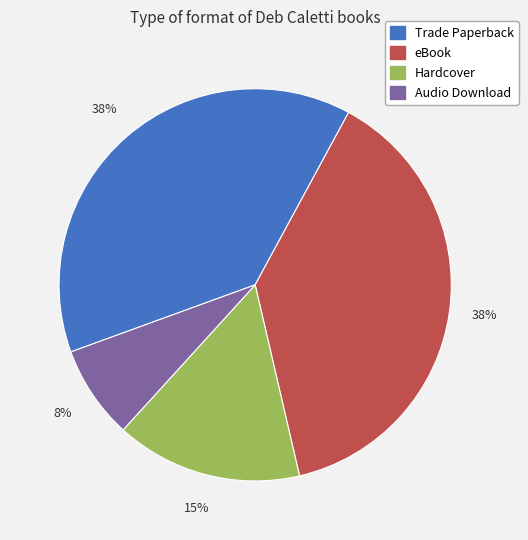

What is the ratio of the value at eBook to the value at Hardcover?

2.5